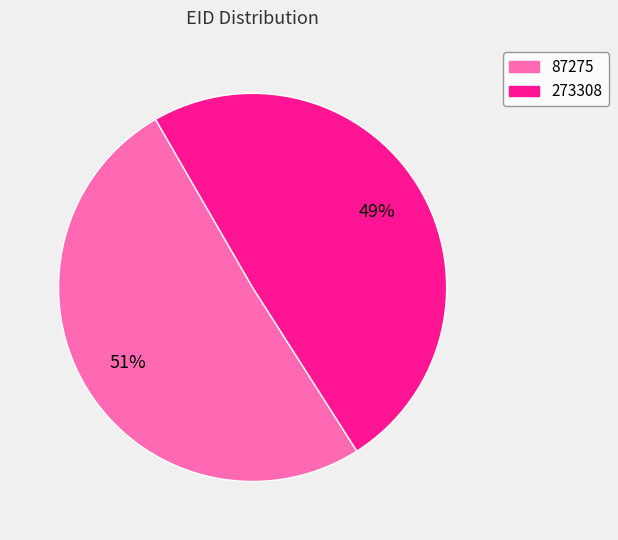

Is it true that 87275 is 44% of the pie?

False